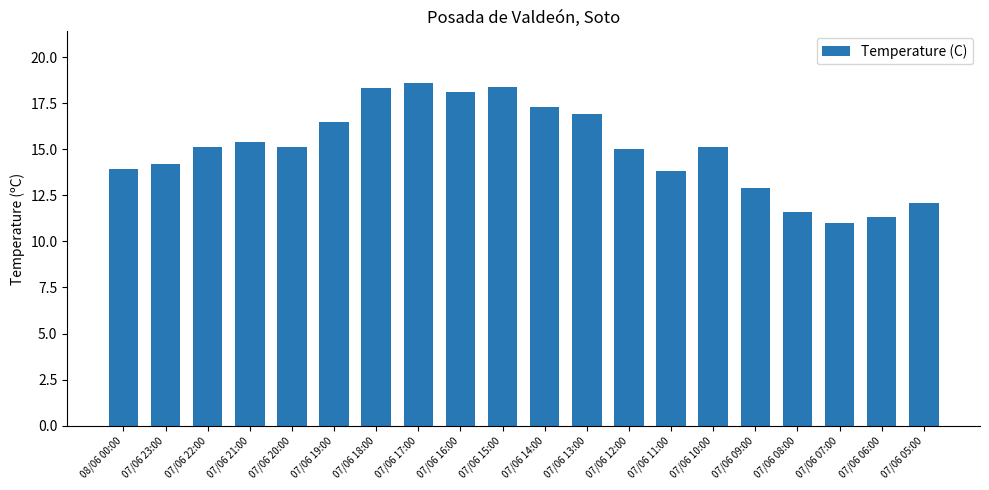

What is the difference between the second highest and second lowest values?

7.1